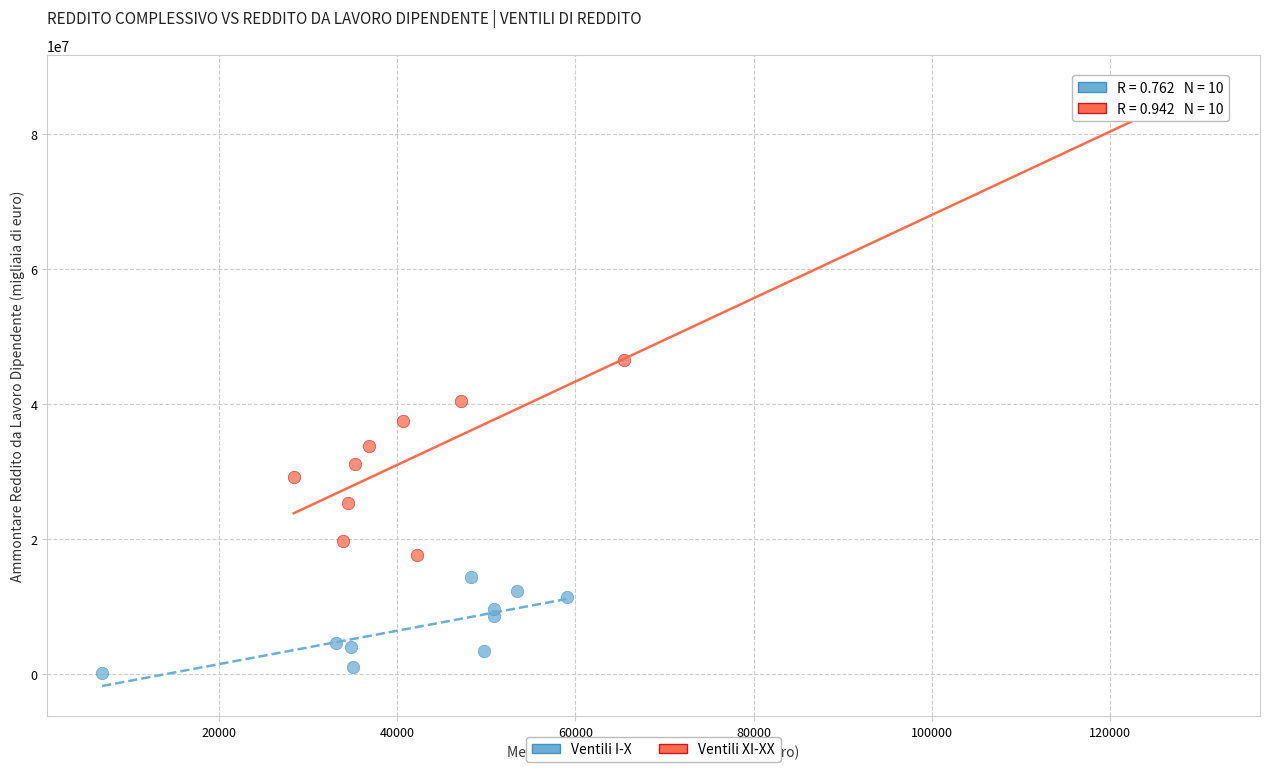

Which series reaches the minimum Y coordinate?

Ventili I-X